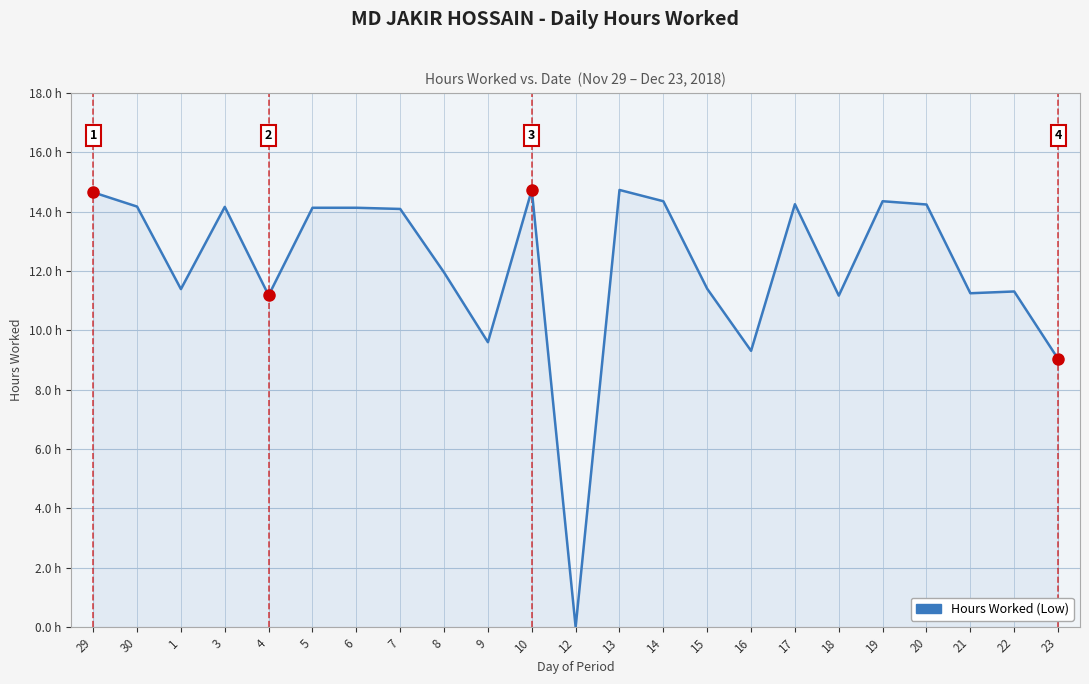

Reading left to right, extract all data points from this chart.

29=14.7	30=14.2	1=11.4	3=14.2	4=11.2	5=14.1	6=14.1	7=14.1	8=11.9	9=9.6	10=14.7	12=0.0	13=14.7	14=14.3	15=11.4	16=9.3	17=14.2	18=11.2	19=14.3	20=14.2	21=11.2	22=11.3	23=9.0